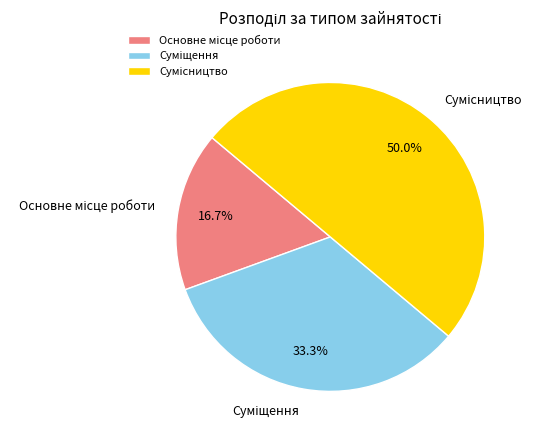

To the nearest percent, what is the difference between the Суміщення and Сумісництво slice percentages?

17%